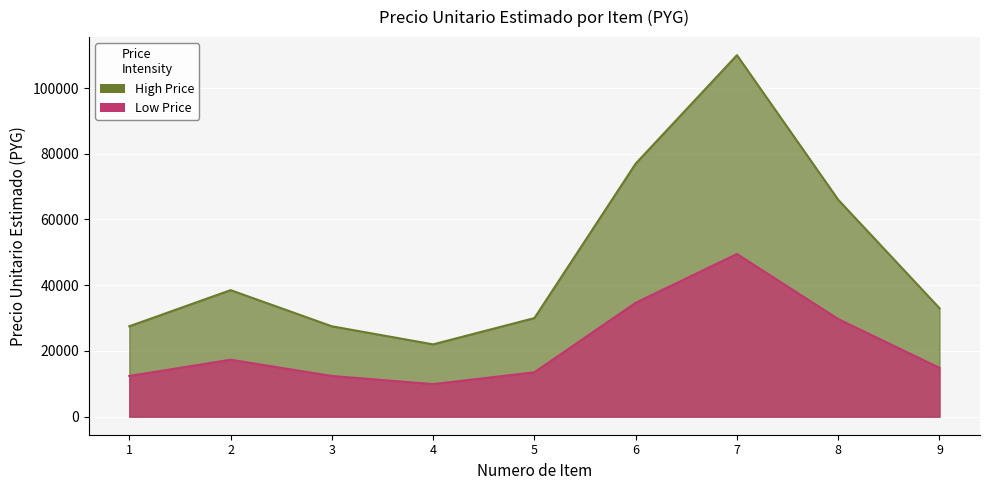

Reading right to left, extract all data points from this chart.

9=33000	8=66000	7=110000	6=77000	5=30000	4=22000	3=27500	2=38500	1=27500